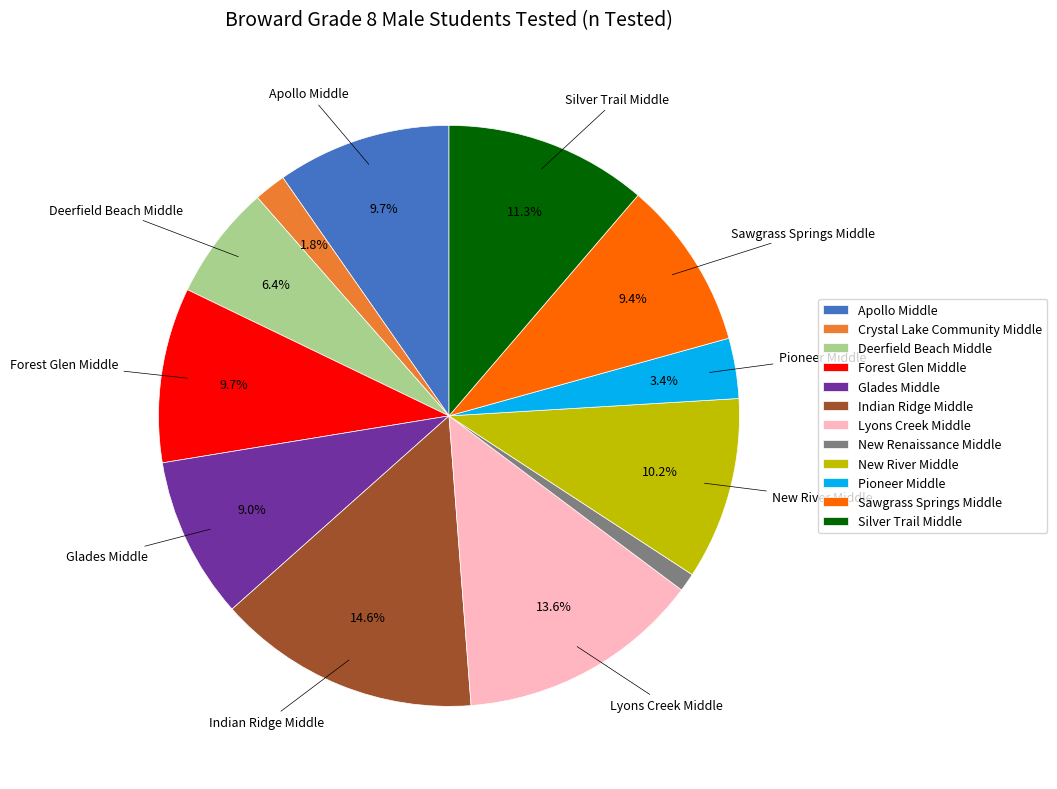

To the nearest percent, what percentage of the pie is Silver Trail Middle?

11%